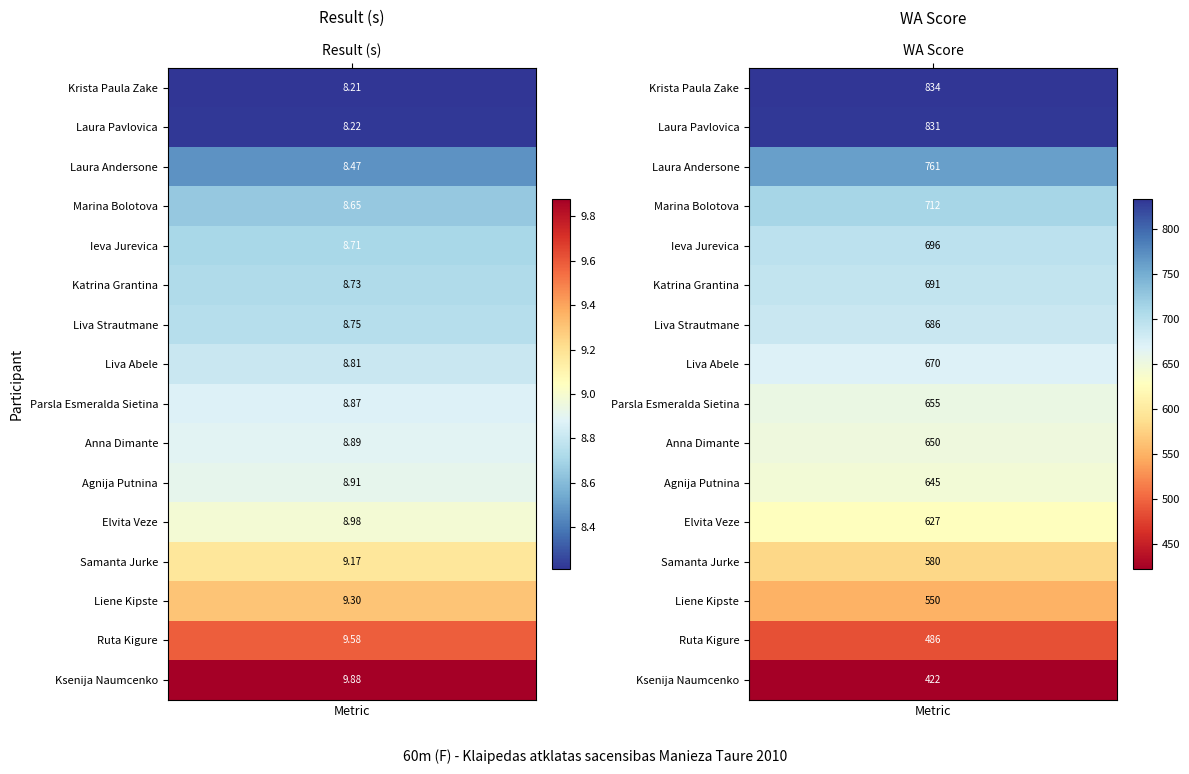

What is the sum of all Marina Bolotova values?

720.6